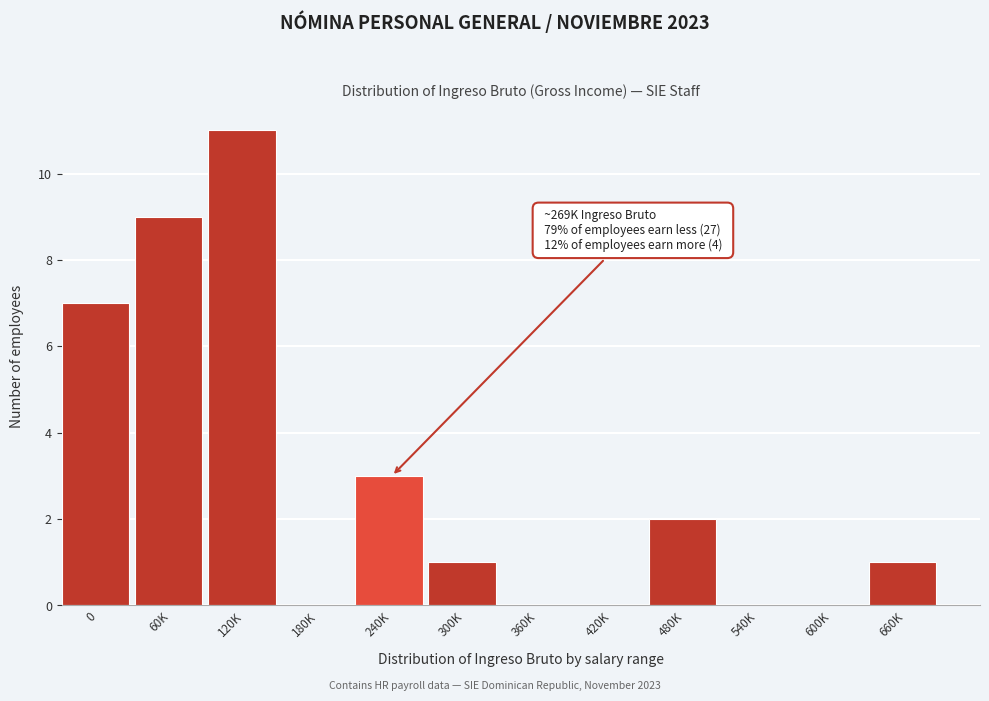

Reading left to right, list all the values displayed in this chart.

0=7	60K=9	120K=11	180K=0	240K=3	300K=1	360K=0	420K=0	480K=2	540K=0	600K=0	660K=1